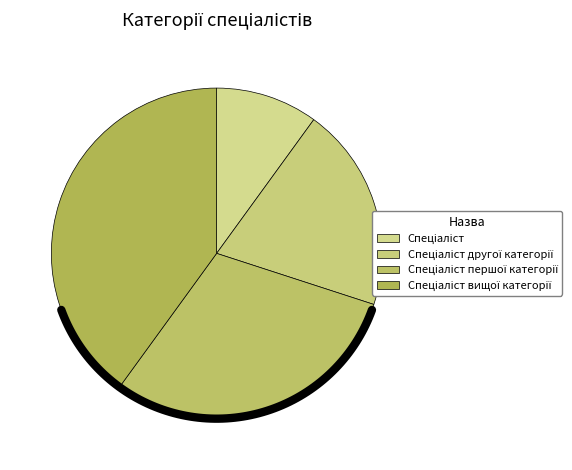

Which category has the smallest portion of the pie?

Спеціаліст